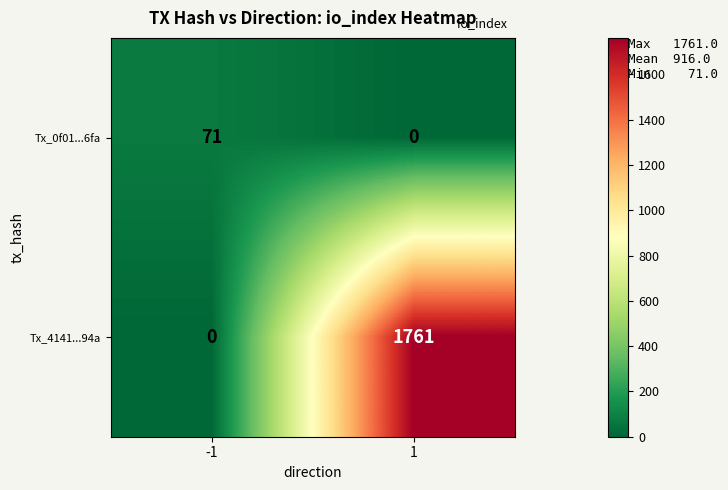

Which series has the largest range (max minus min)?

Tx_4141...94a